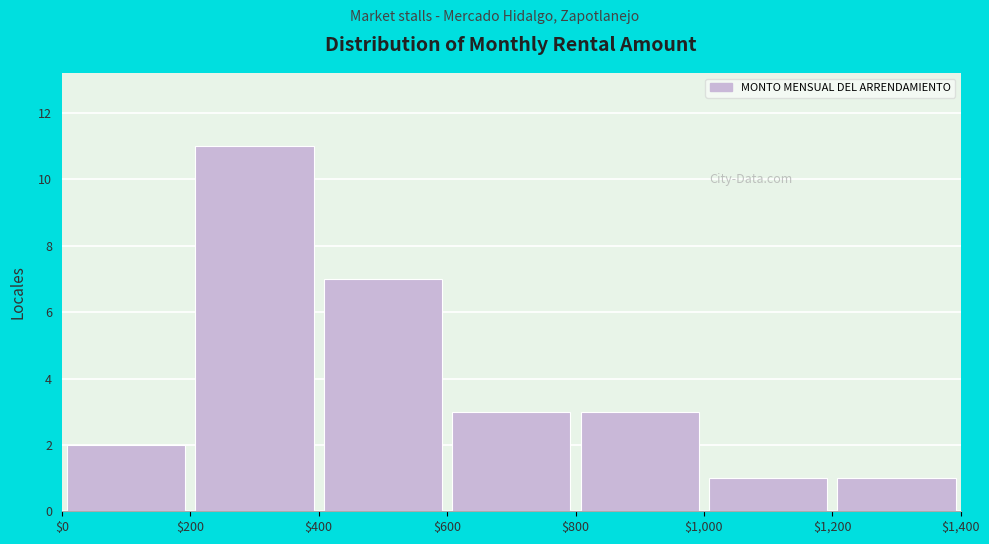

Reading left to right, list every bar in this chart as the range it spans on the x-axis followed by its height. The values are not printed on the chart, so give them approximately, as read against the axis.

$0 to $200: 2
$200 to $400: 11
$400 to $600: 7
$600 to $800: 3
$800 to $1,000: 3
$1,000 to $1,200: 1
$1,200 to $1,400: 1